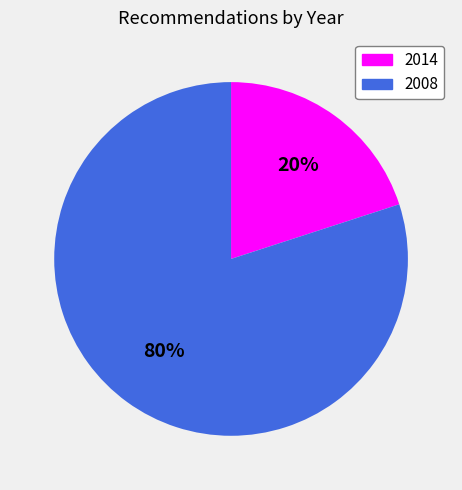

To the nearest percent, what is the combined percentage of 2008 and 2014?

100%